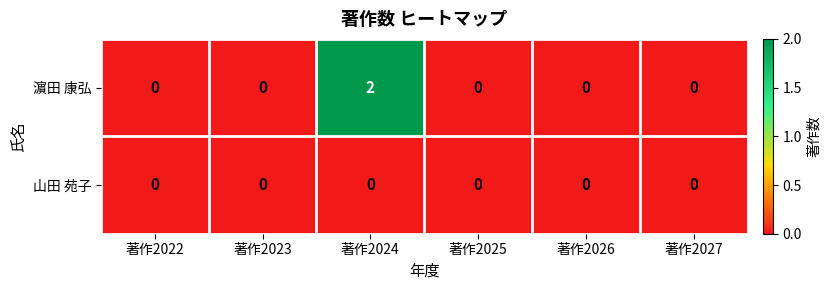

Which series has the largest range (max minus min)?

濵田 康弘